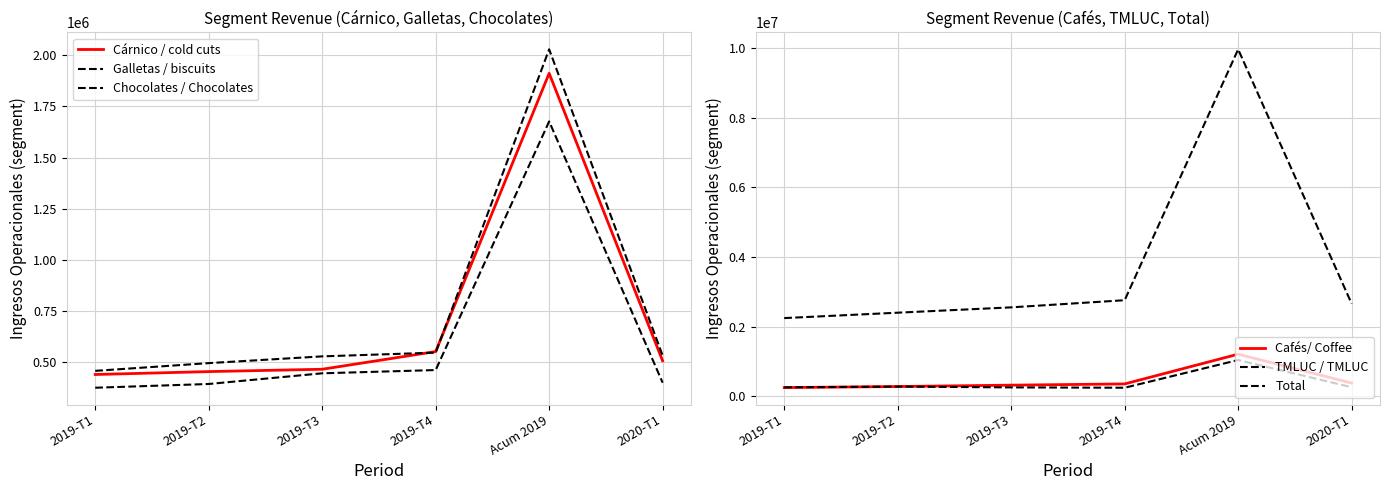

What is the sum of the Galletas / biscuits values at 2019-T2 and 2019-T1?

953513